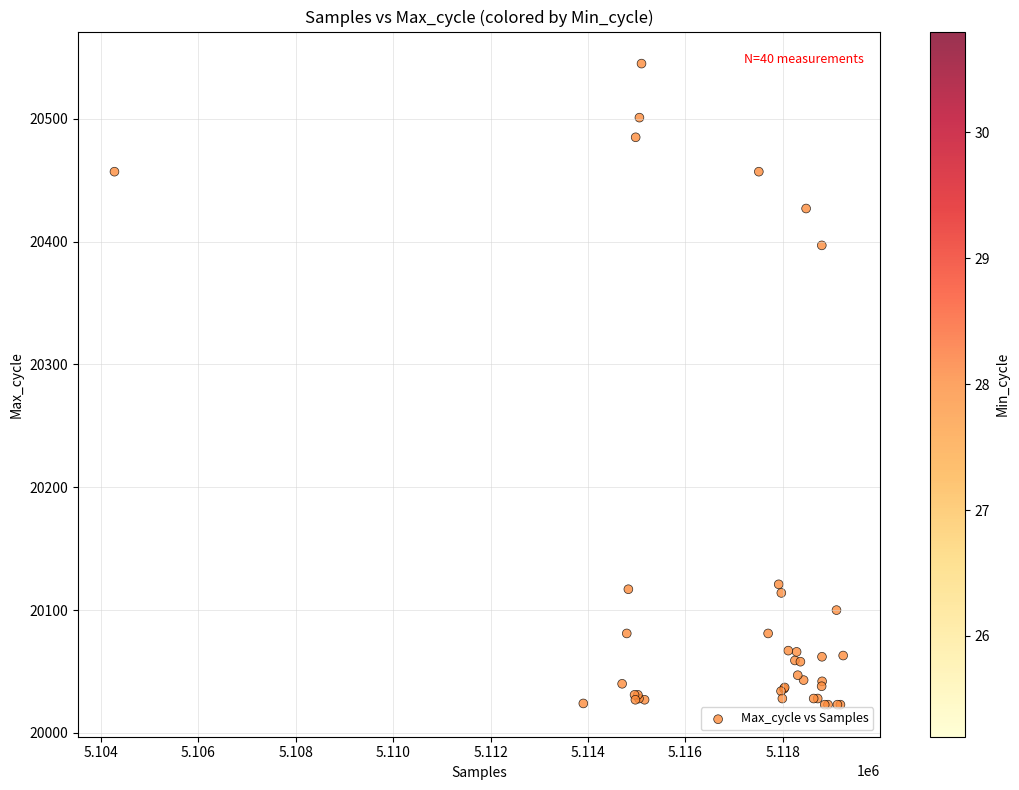

What Y value in the scatter plot is closest to 20284?

20397